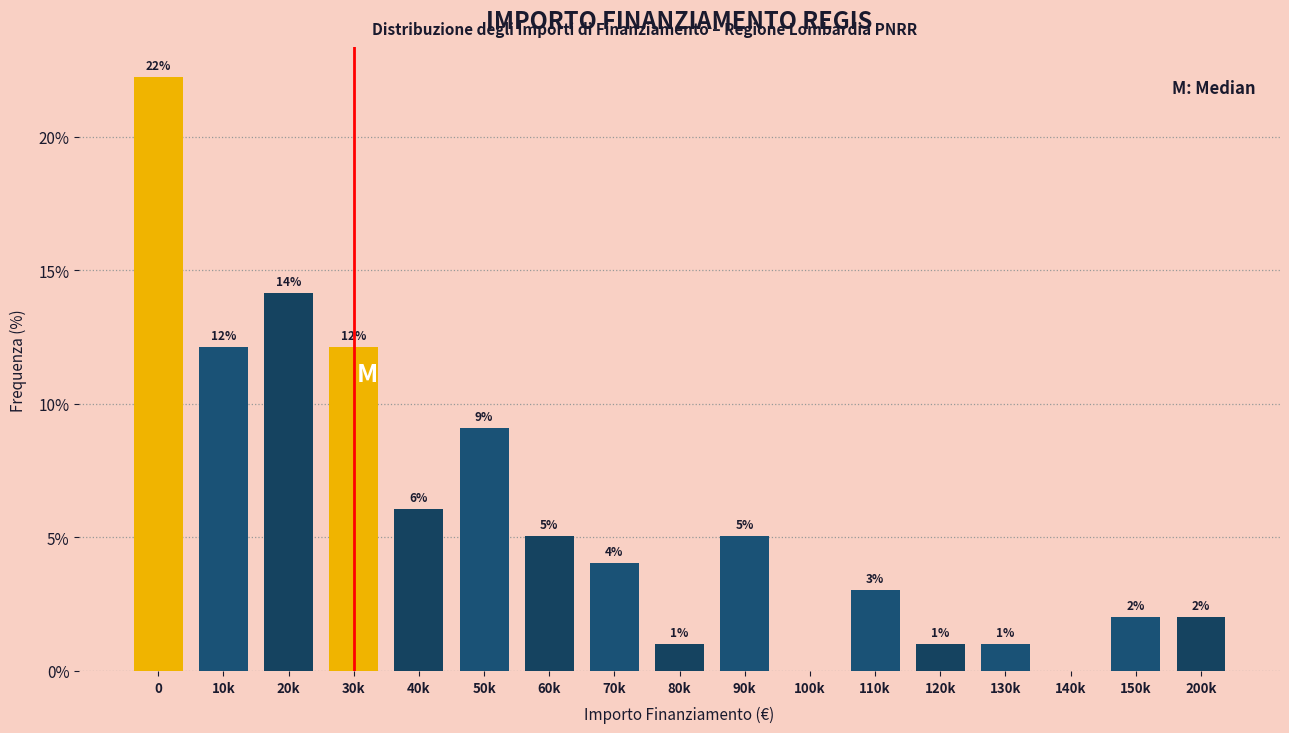

The chart shows a value of 9.1 at 50k. True or false?

True